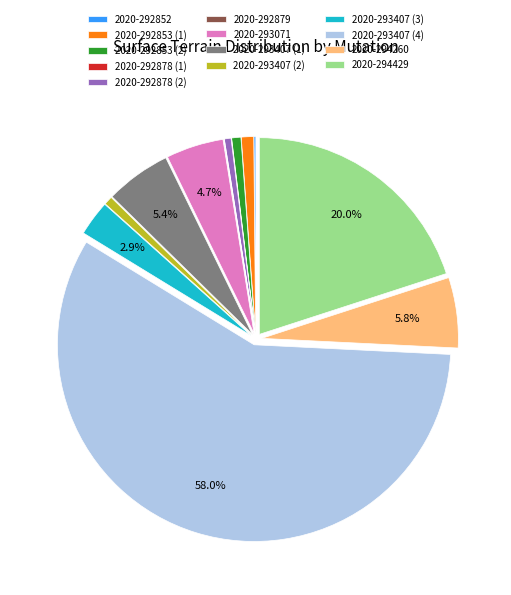

What percentage is the 2020-293071 slice, to the nearest percent?

5%